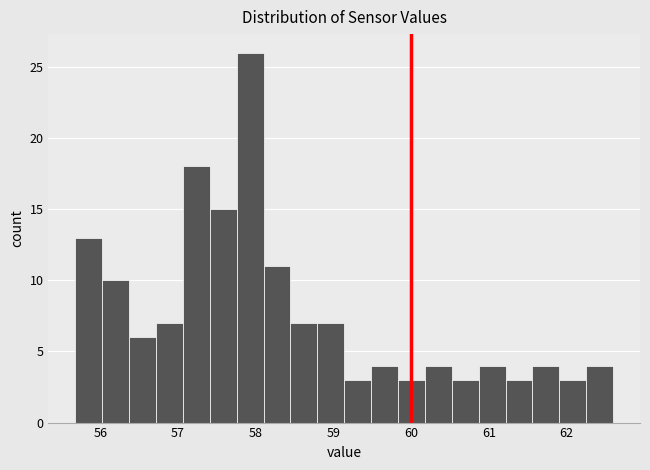

Around what value on the x-axis is the tallest bar? Give the approximate position of its centre, as read against the axis.

57.9